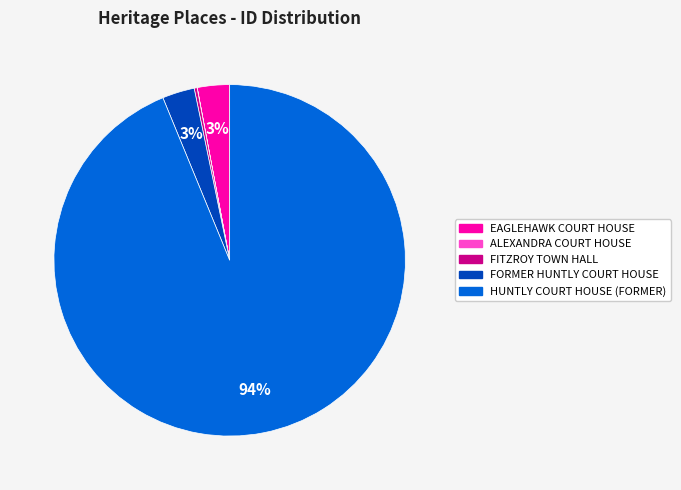

To the nearest percent, what is the difference between the largest and smallest slice percentages?

94%